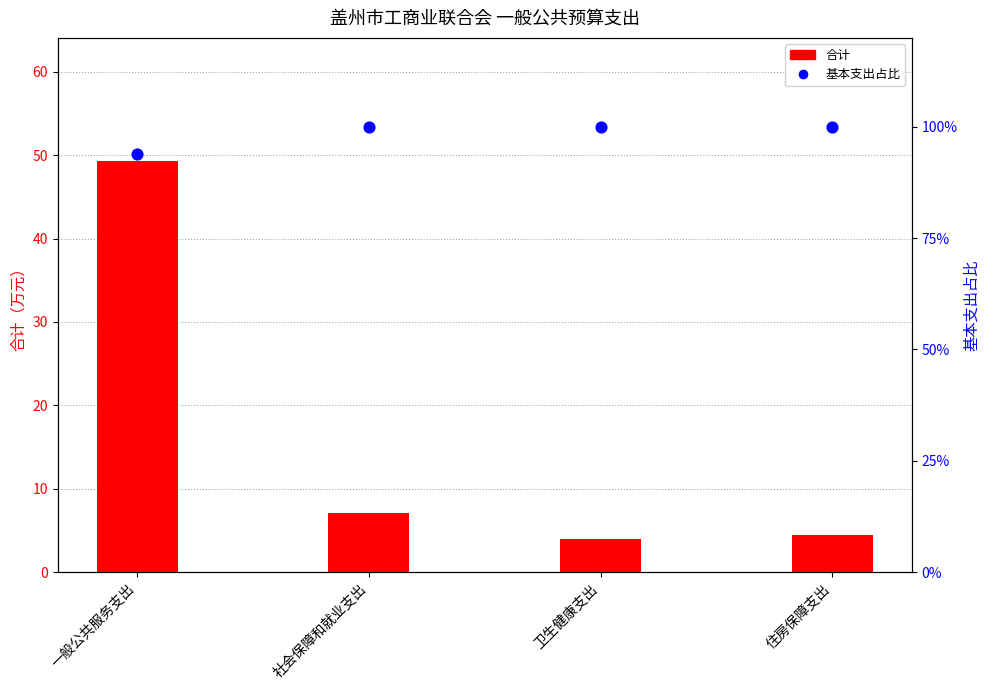

Which series reaches the maximum Y coordinate?

基本支出占比